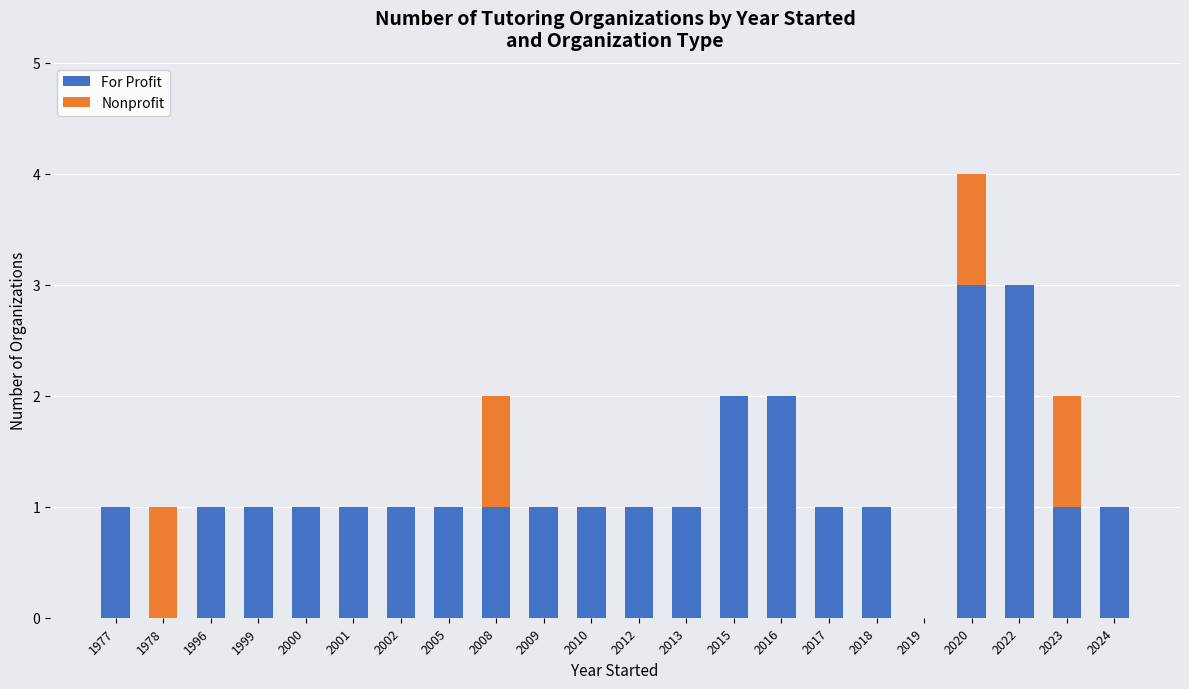

Does the chart contain stacked bars?

Yes